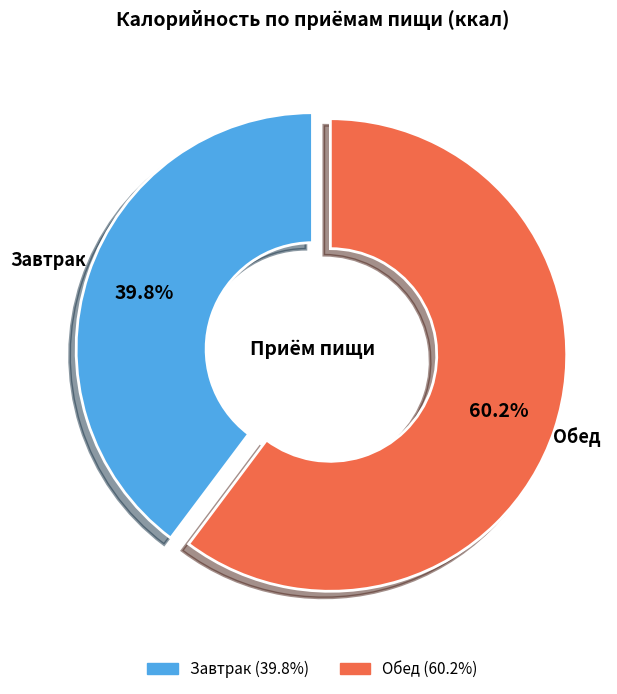

Which slice is the largest?

Обед